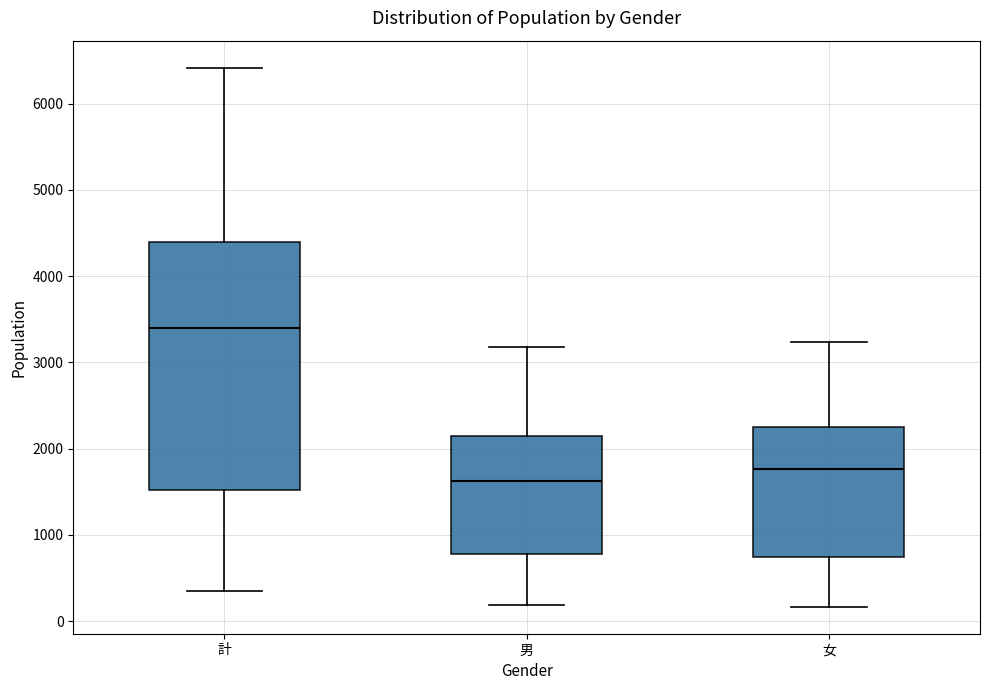

Where is the upper edge of the box for 女 on the y-axis? The values are not printed on the chart, so give them approximately, as read against the axis.

2300